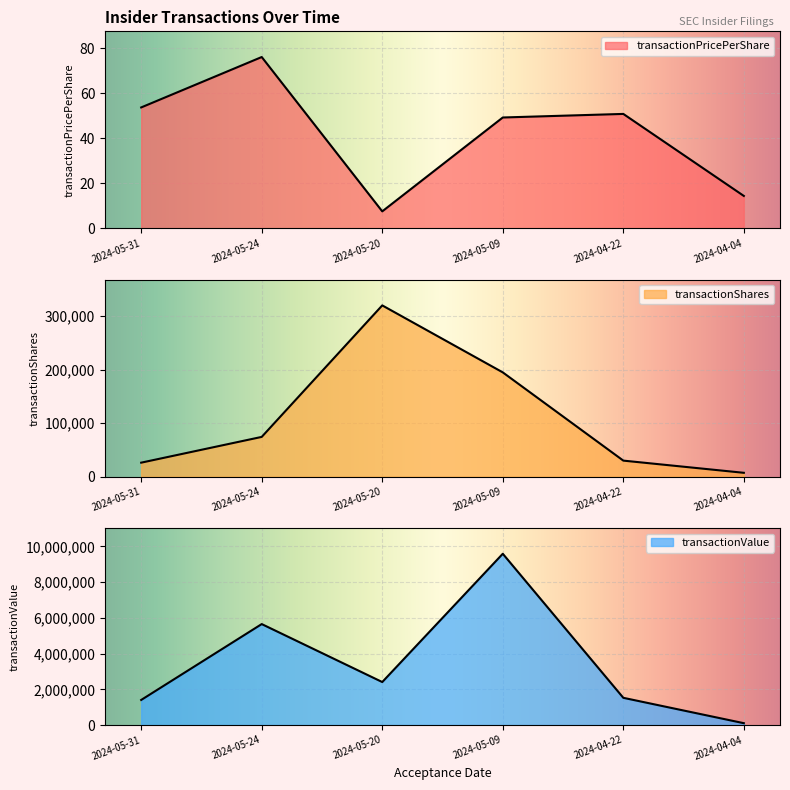

True or false: transactionShares and transactionPricePerShare cross at least once.

False